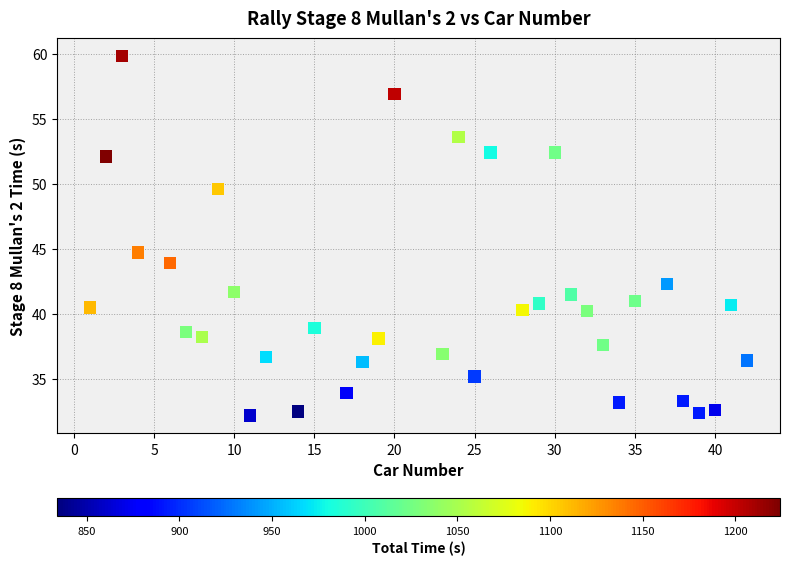

What is the range of X values (max minus min)?

41.0